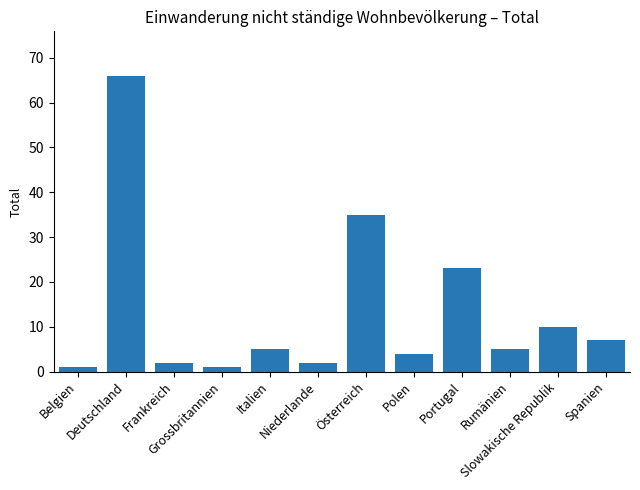

Where does the data first go above 5?

Deutschland